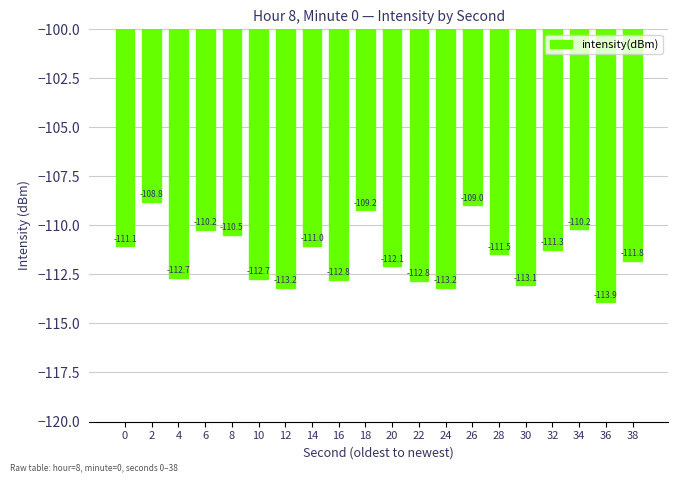

Are the bars grouped side by side (vs. stacked)?

No